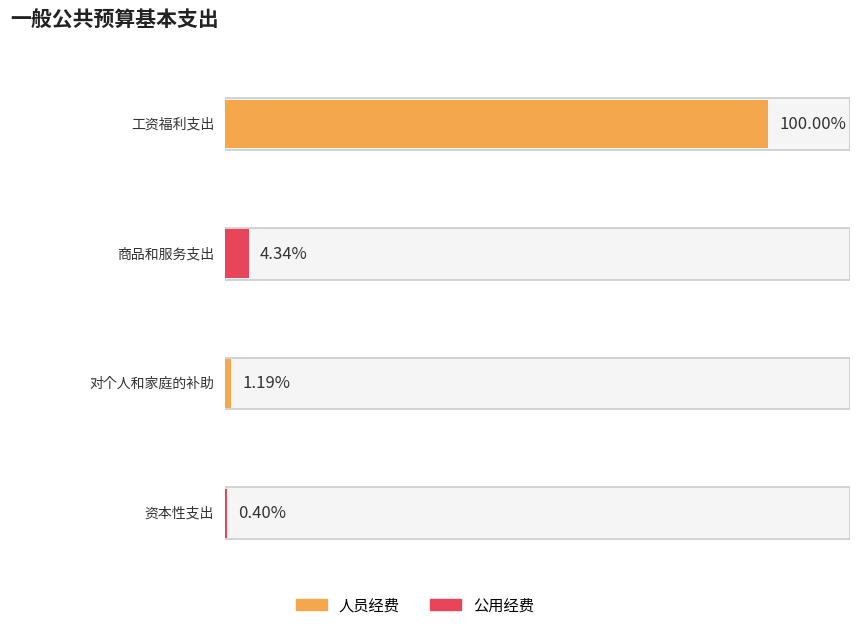

What is the label of the 2nd bar from the left?

商品和服务支出